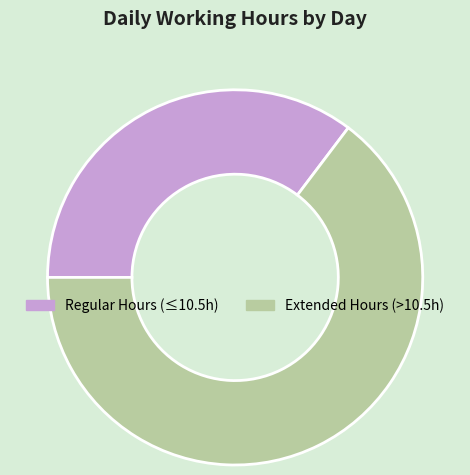

The Extended Hours (>10.5h) slice represents 53% of the pie. True or false?

False